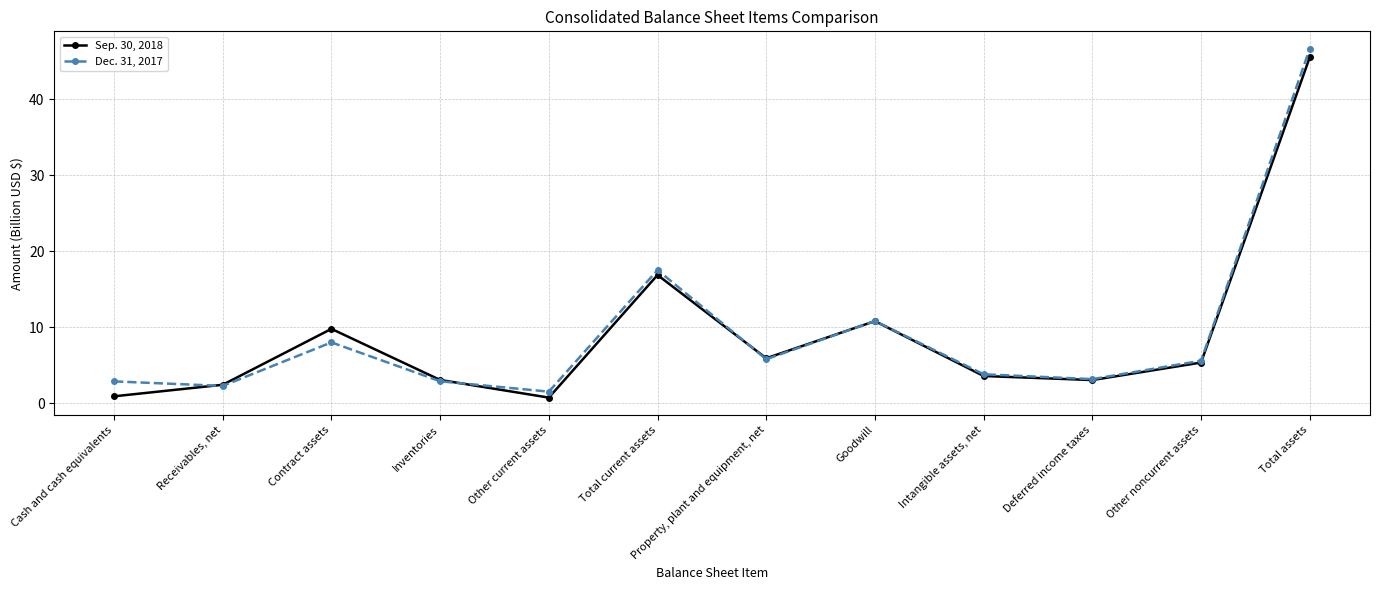

What position from the left is Receivables, net?

2